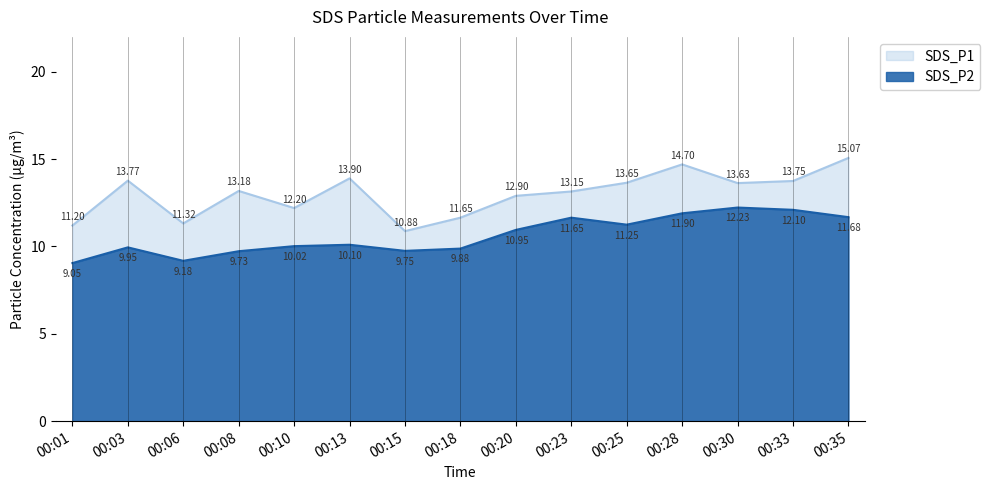

Where is the first local minimum for SDS_P1?

00:06